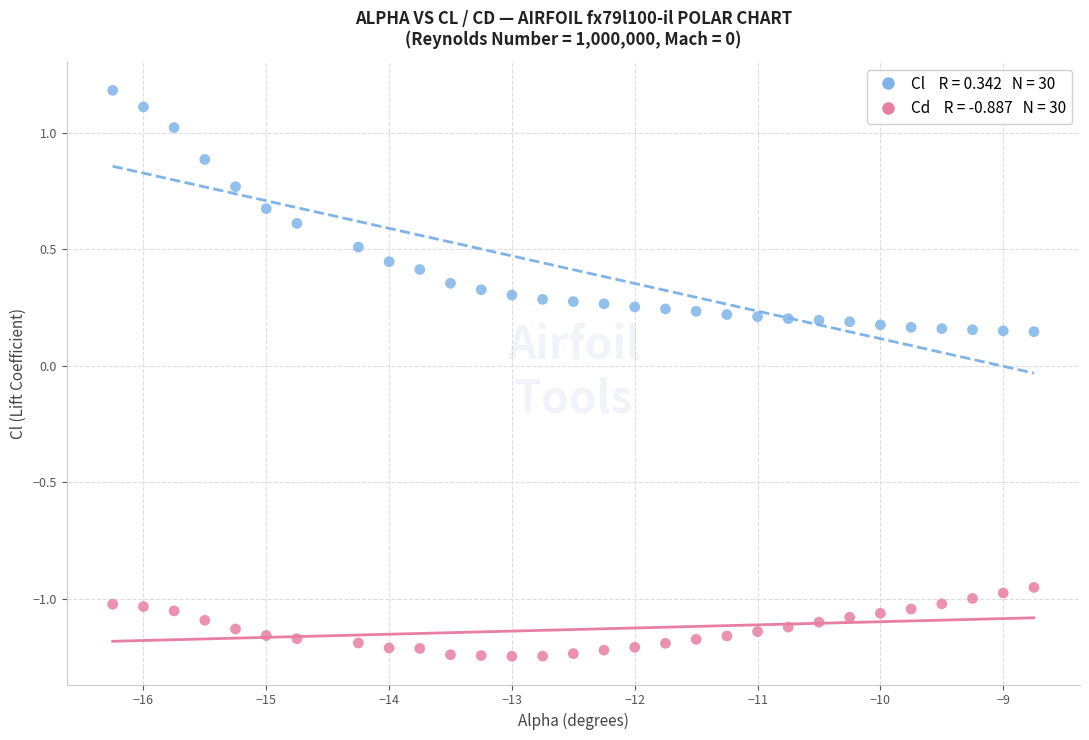

Across all data points, what is the range of Y values (max minus min)?

2.4